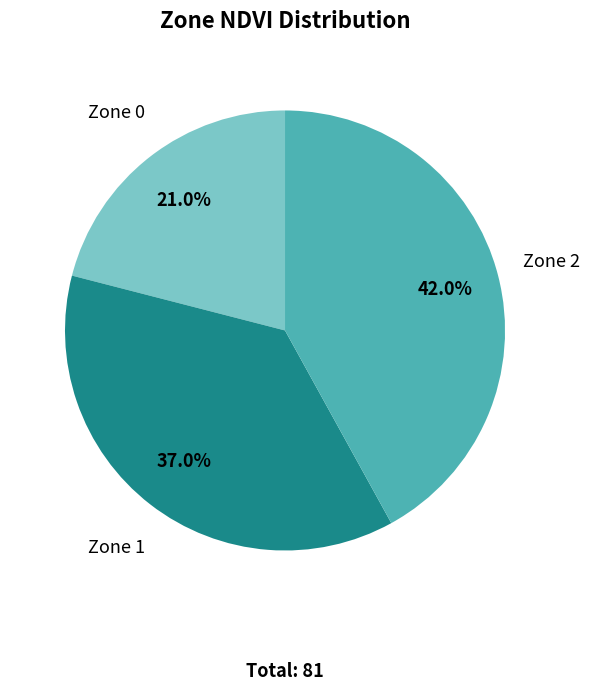

True or false: Zone 2 accounts for 42% of the total.

True